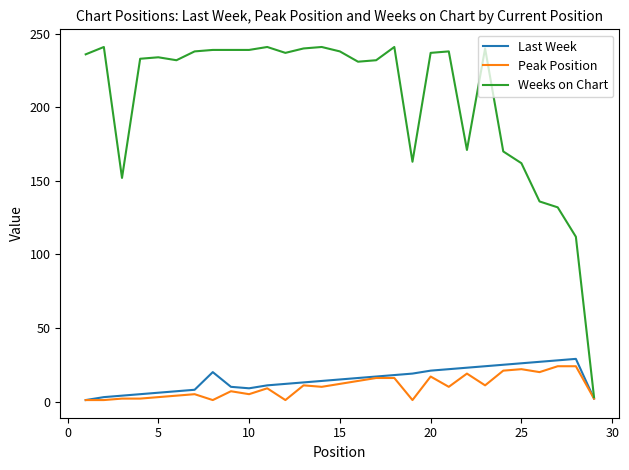

Which series has the largest total across all categories?

Weeks on Chart